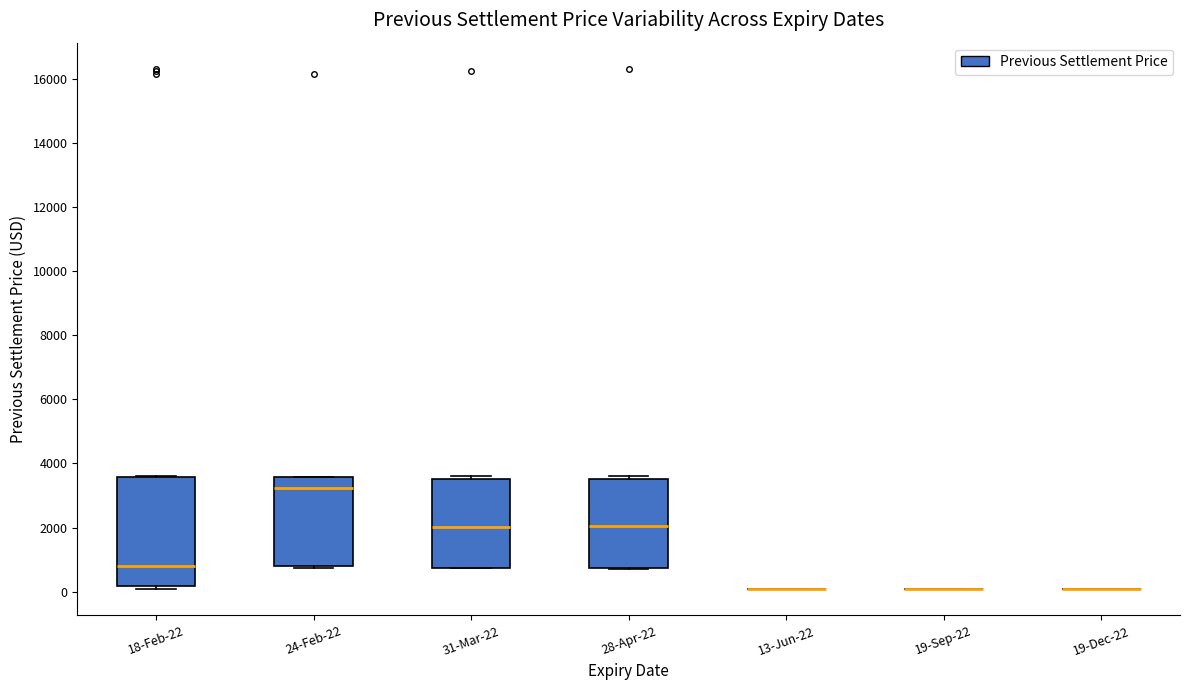

Where is the lower edge of the box for 31-Mar-22 on the y-axis? The values are not printed on the chart, so give them approximately, as read against the axis.

800